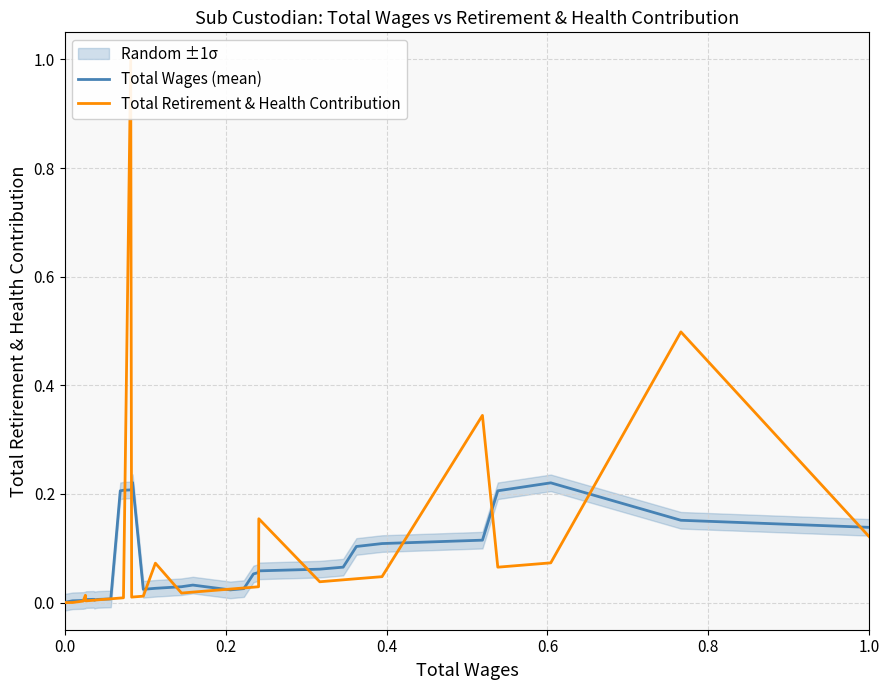

In Total Retirement & Health Contribution, how many points are higher than both neighbors (excluding endpoints)?

6